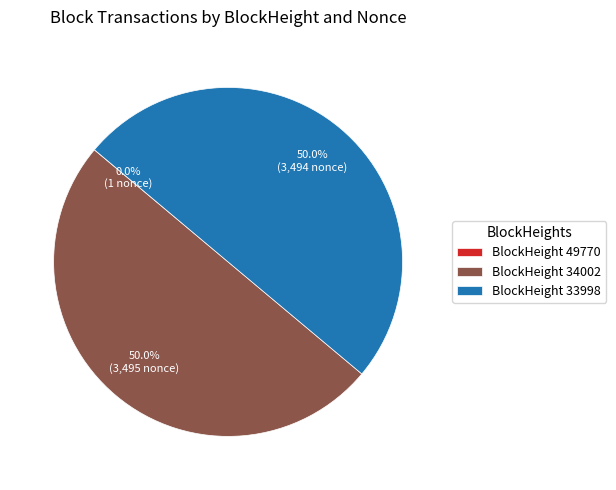

What is the total percentage of BlockHeight 33998 and BlockHeight 34002?

100.0%